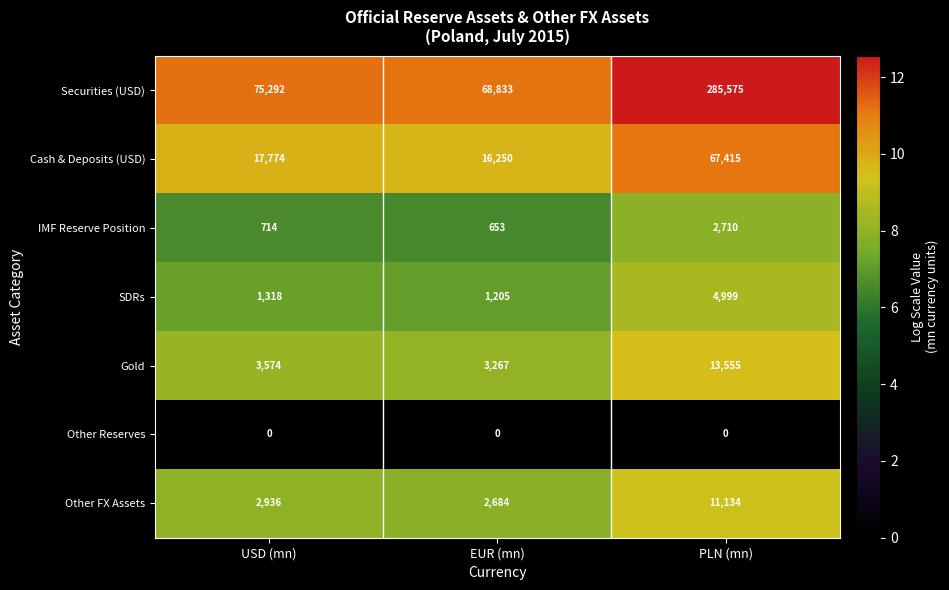

What is the total value across all series at EUR (mn)?

92892